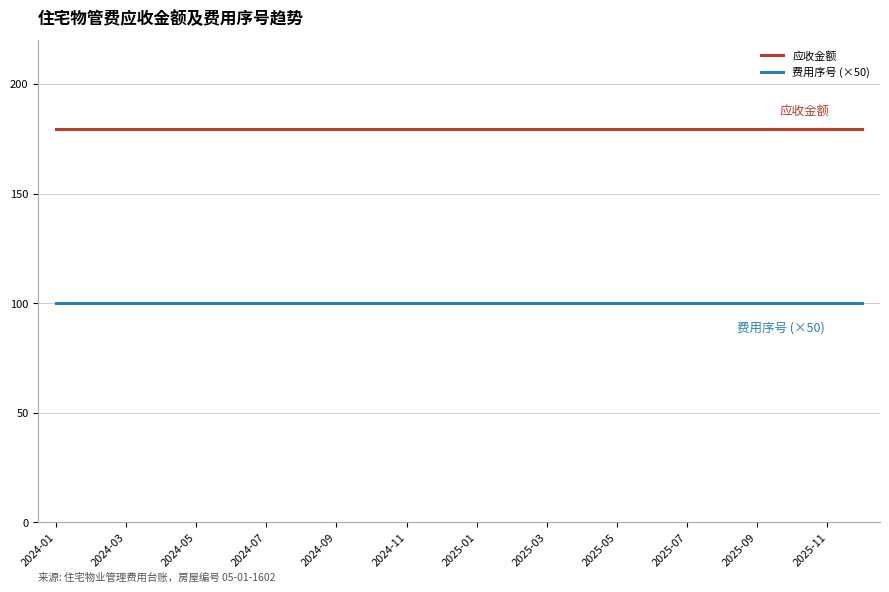

What is the greatest value displayed?

179.7